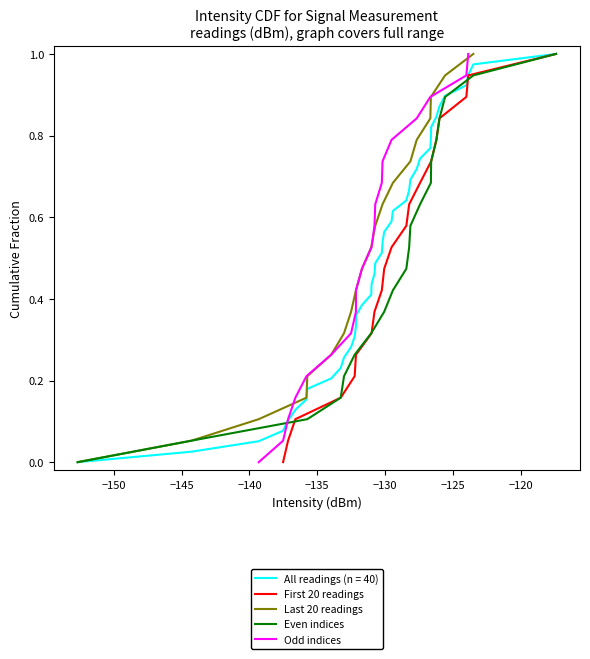

What is the highest value of the First 20 readings series?

1.0